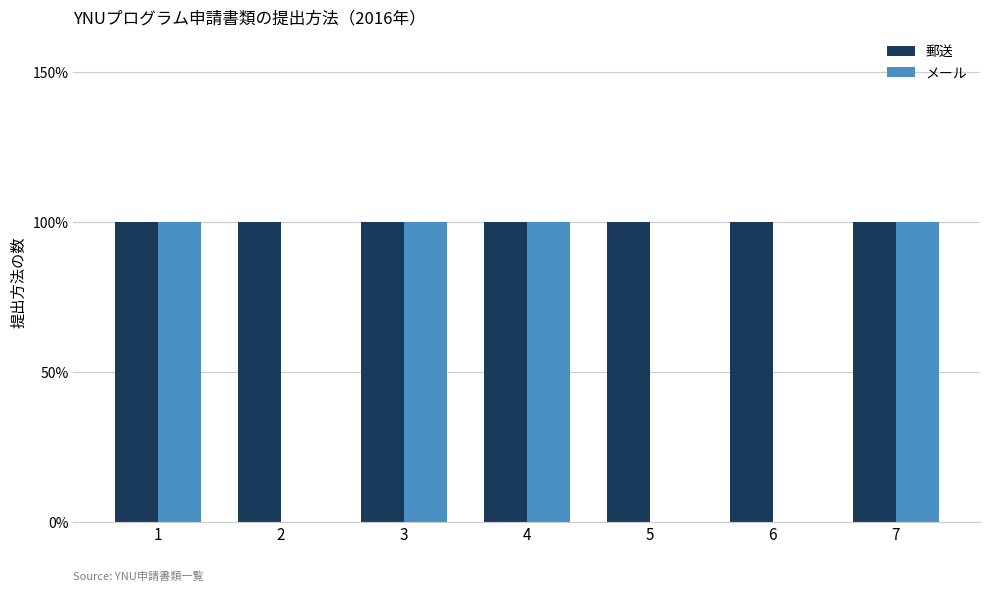

What are all the series names shown in the legend?

郵送, メール